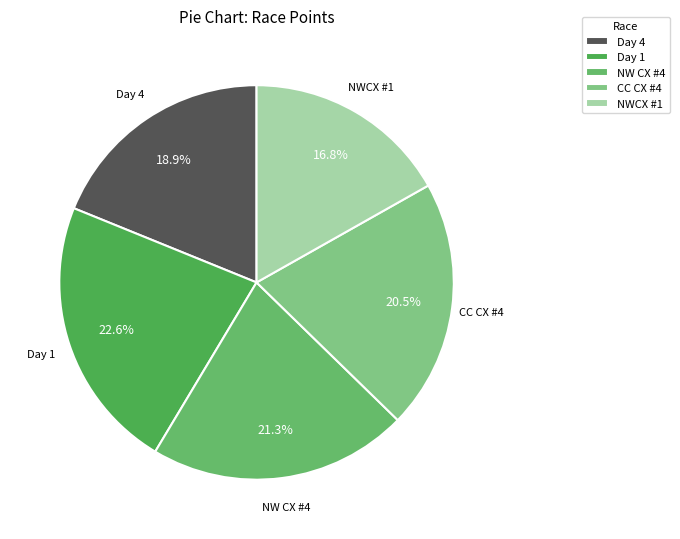

Which has a higher value, Day 4 or CC CX #4?

CC CX #4